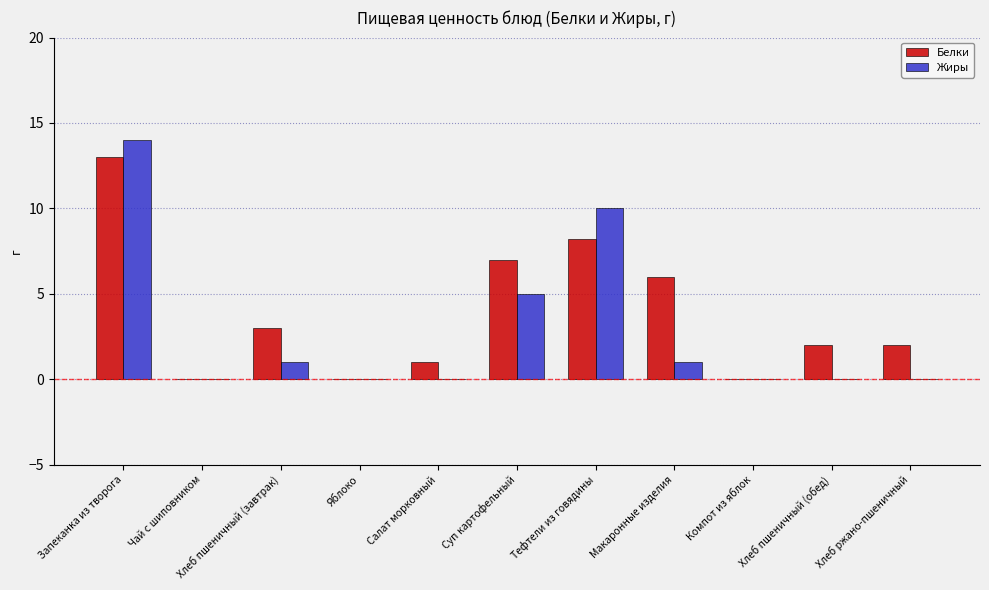

Count the number of data series in this chart.

2